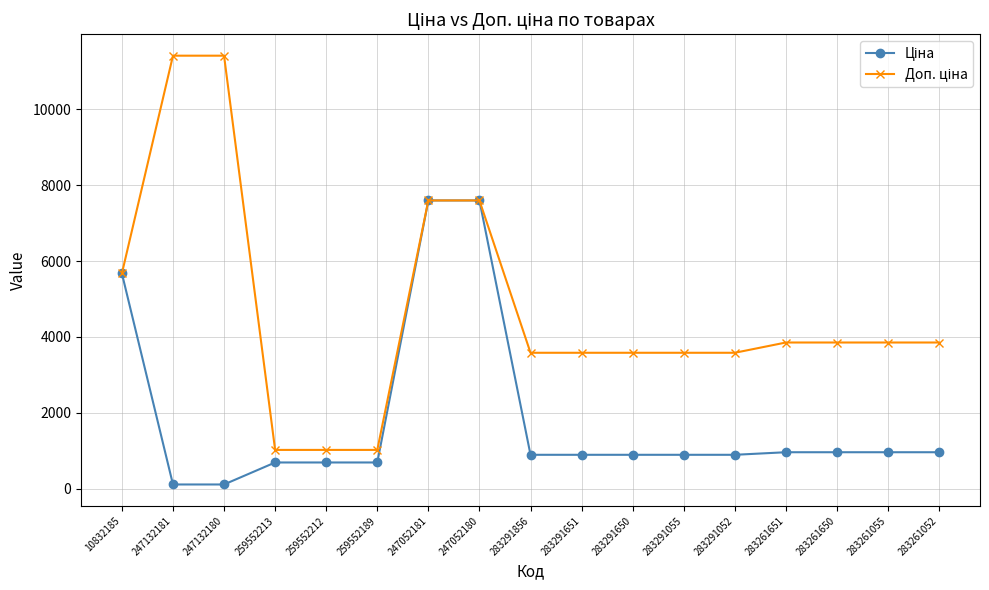

What is the total value across all series at 283261055?

4817.6